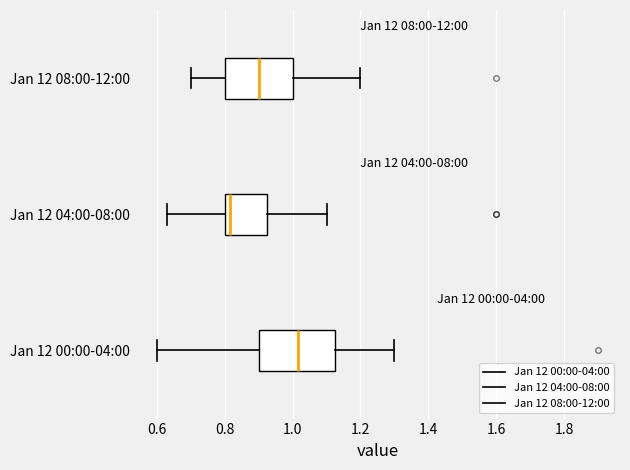

Reading bottom to top, read every box against the x-axis: the position of its median line, the range the box covers, and the ends of its whiskers. The values are not printed on the chart, so give them approximately, as read against the axis.

Jan 12 00:00-04:00: median 1.02, box 0.90 to 1.12, whiskers 0.60 to 1.30
Jan 12 04:00-08:00: median 0.82, box 0.80 to 0.92, whiskers 0.64 to 1.10
Jan 12 08:00-12:00: median 0.90, box 0.80 to 1.00, whiskers 0.70 to 1.20